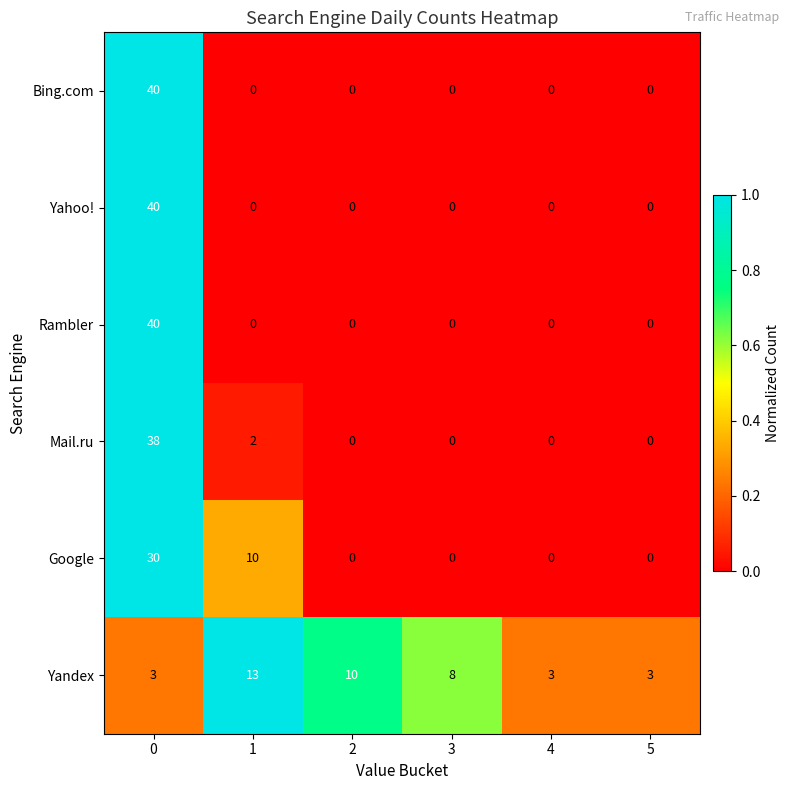

True or false: Yahoo! has a value of 26 at 5.

False